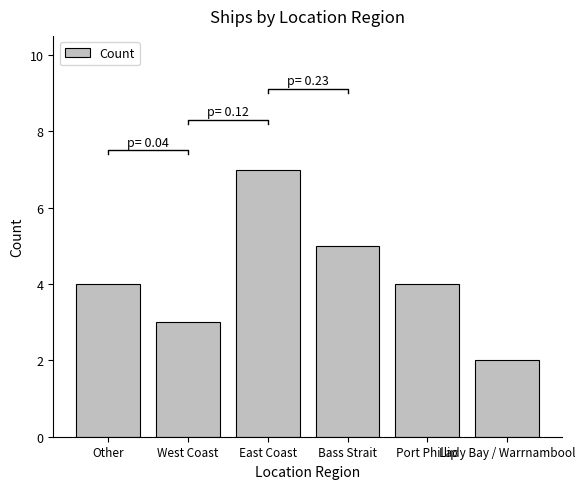

List the labels in order of value, smallest first.

Lady Bay / Warrnambool, West Coast, Other, Port Phillip, Bass Strait, East Coast